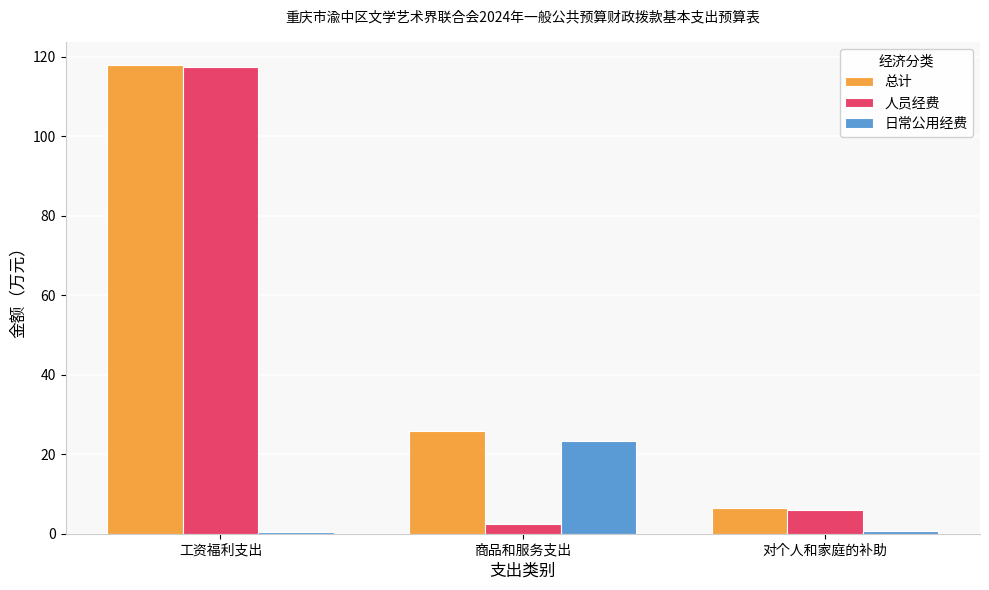

List the series in order of their overall mean, highest first.

总计, 人员经费, 日常公用经费